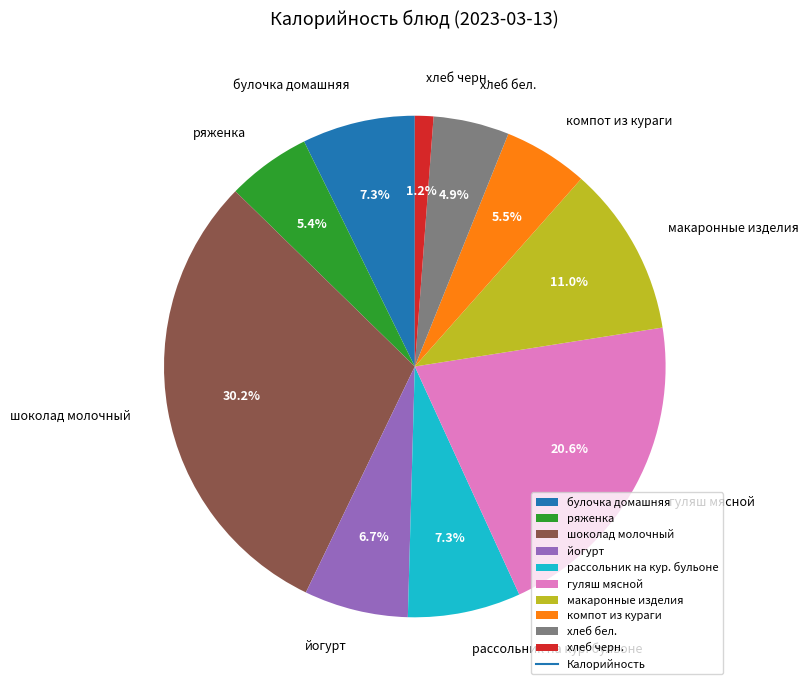

To the nearest percent, what percentage of the pie is рассольник на кур. бульоне?

7%